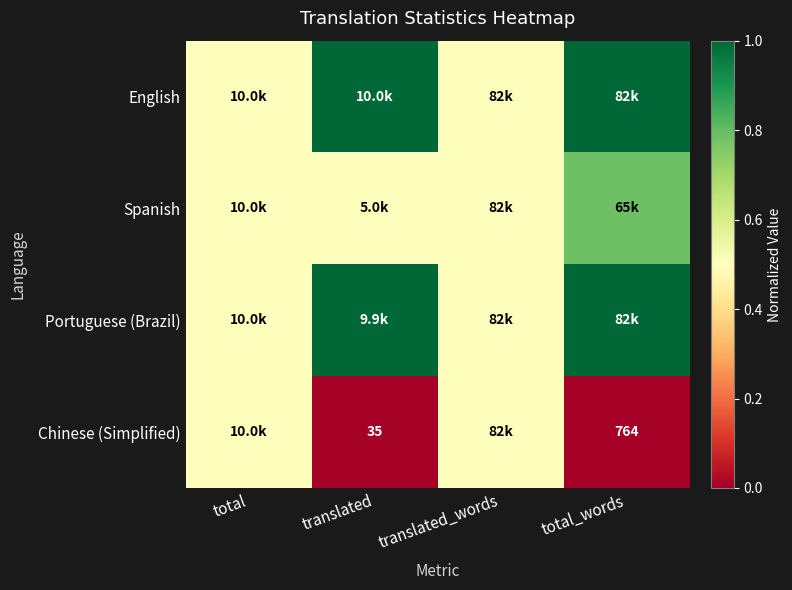

What is the maximum value shown in the chart?

1.0